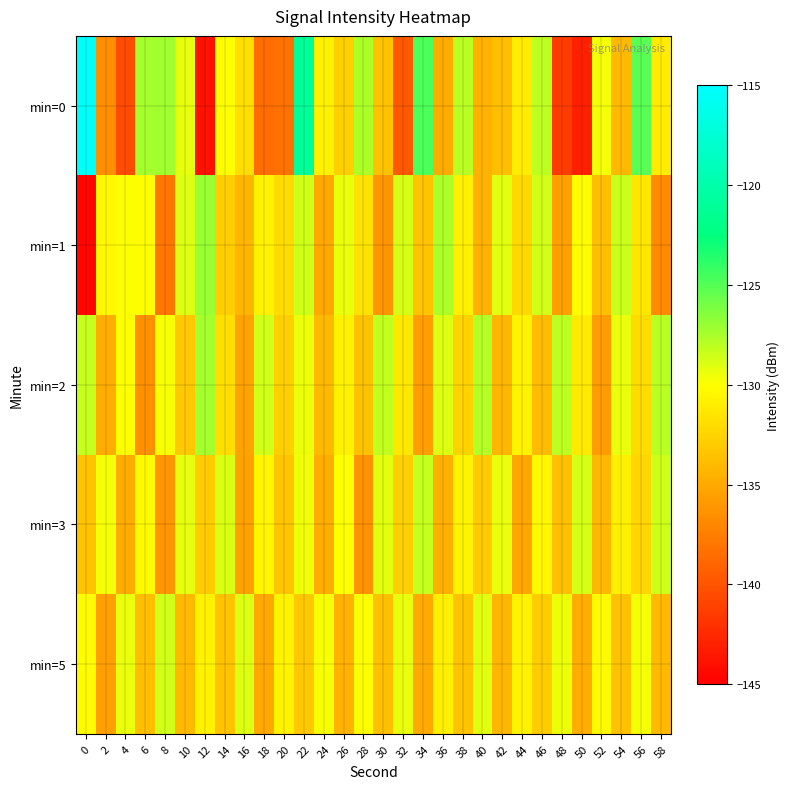

What is the total value across all series at 56?

-650.9